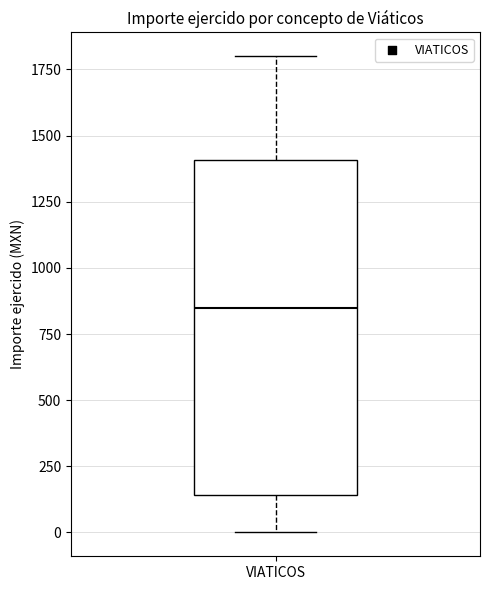

Transcribe this box plot: give where the median line is, the range the box spans, and where the two whiskers end, as read against the y-axis. The values are not printed on the chart, so give them approximately, as read against the axis.

median 850, box 150 to 1400, whiskers 0 to 1800